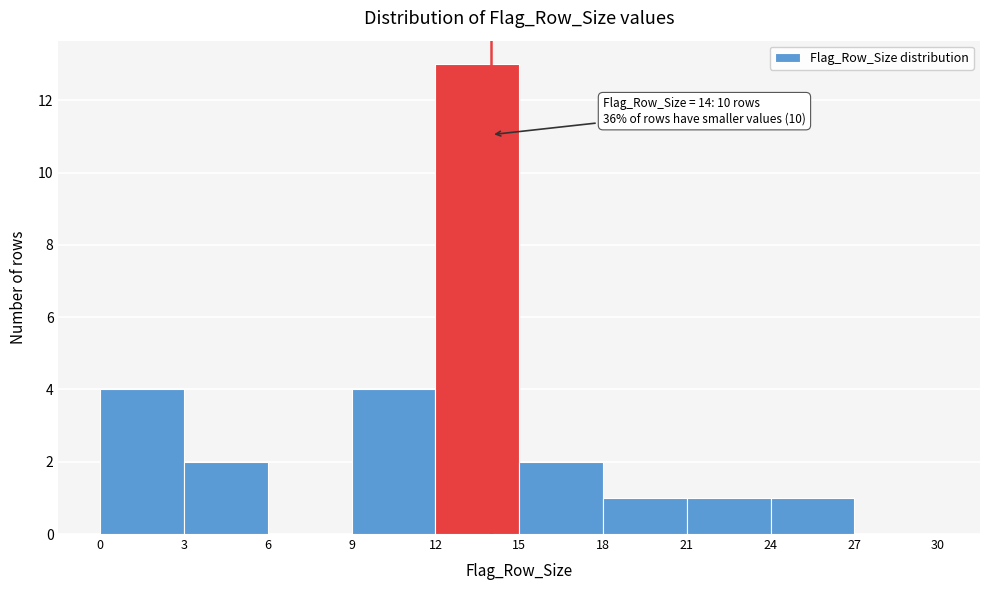

Over which range of the x-axis is the bar tallest?

12 to 15